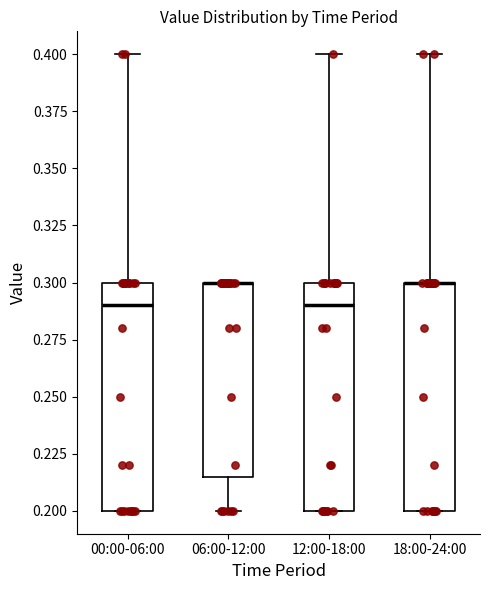

Reading left to right, read every box against the y-axis: the position of its median line, the range the box covers, and the ends of its whiskers. The values are not printed on the chart, so give them approximately, as read against the axis.

00:00-06:00: median 0.290, box 0.200 to 0.300, whiskers 0.200 to 0.400
06:00-12:00: median 0.300 (drawn on the box's upper edge), box 0.215 to 0.300, whiskers 0.200 to 0.300
12:00-18:00: median 0.290, box 0.200 to 0.300, whiskers 0.200 to 0.400
18:00-24:00: median 0.300 (drawn on the box's upper edge), box 0.200 to 0.300, whiskers 0.200 to 0.400